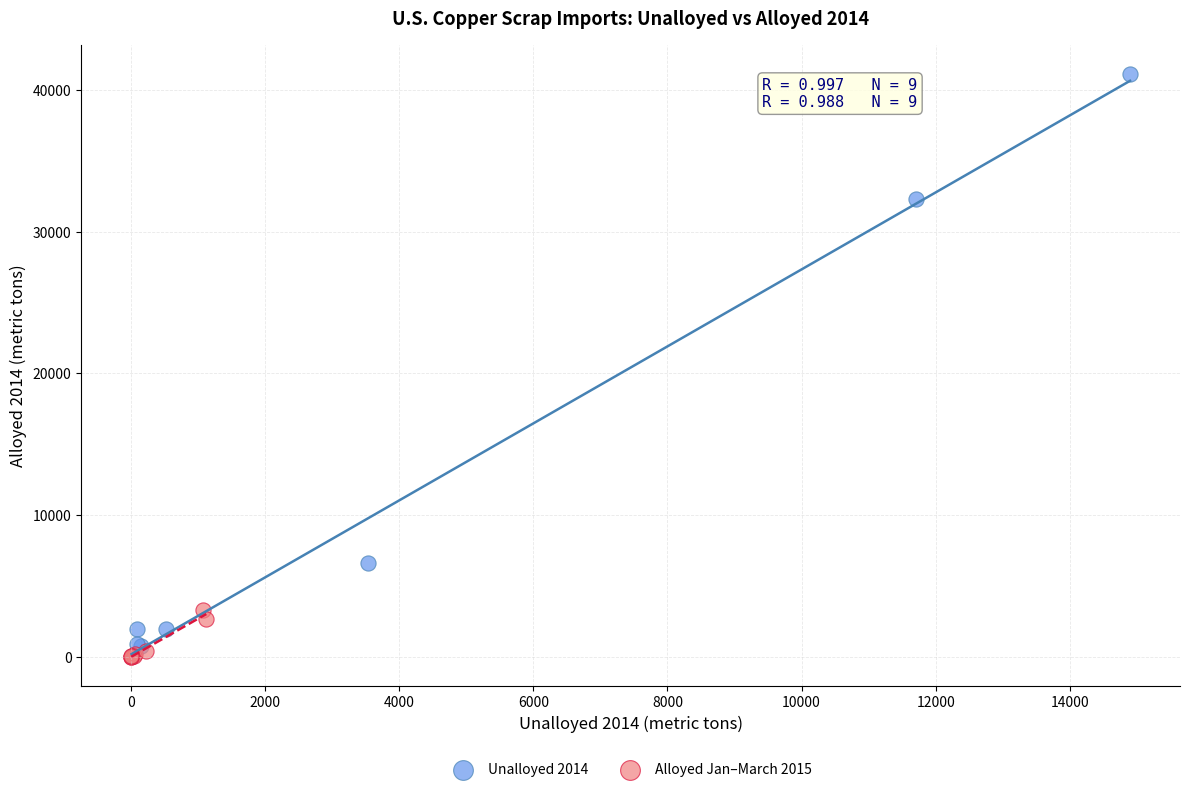

Which series has the largest Y range (max minus min)?

Unalloyed 2014